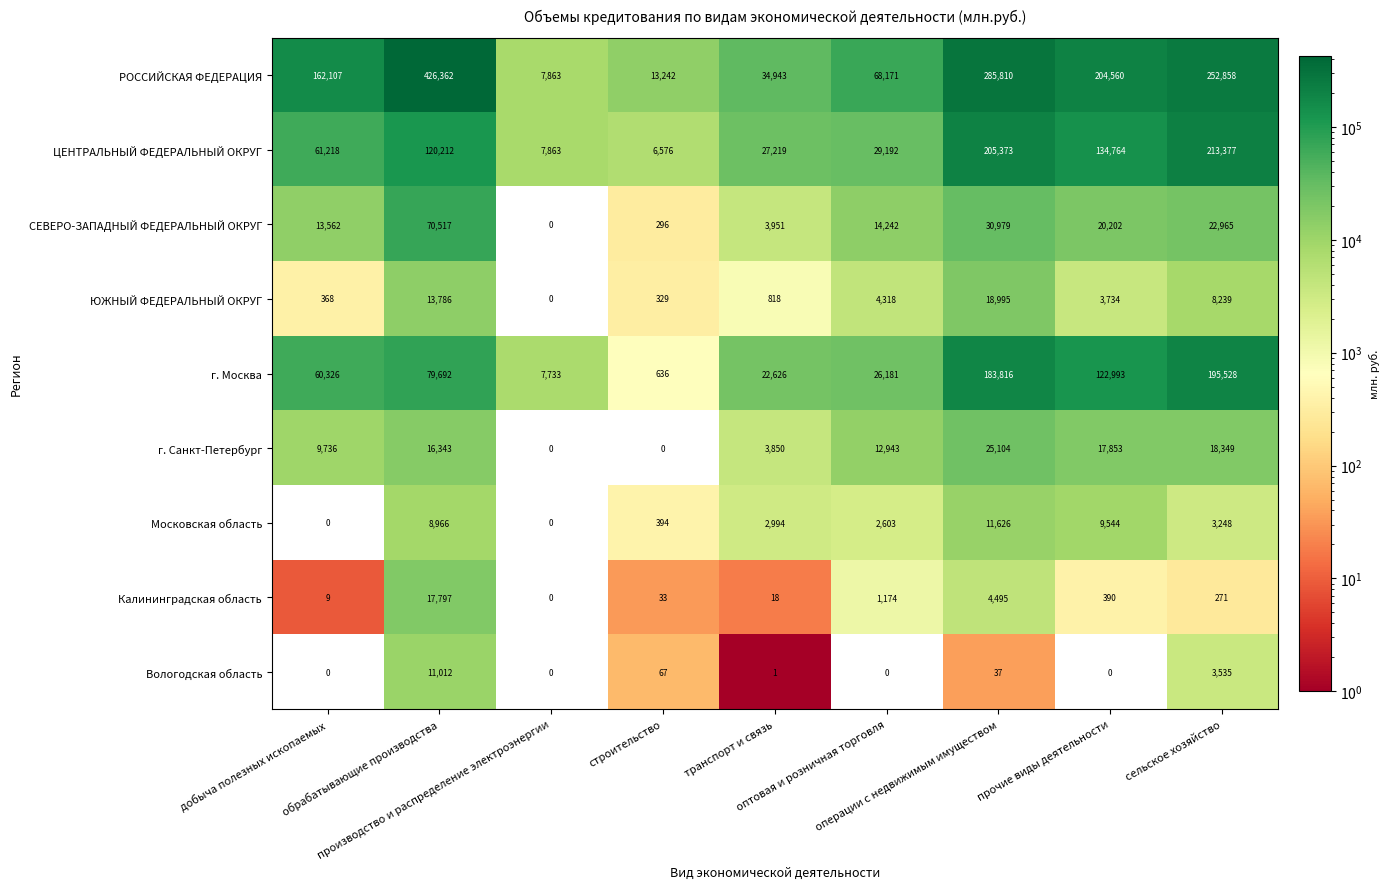

Which series has the largest range (max minus min)?

РОССИЙСКАЯ ФЕДЕРАЦИЯ